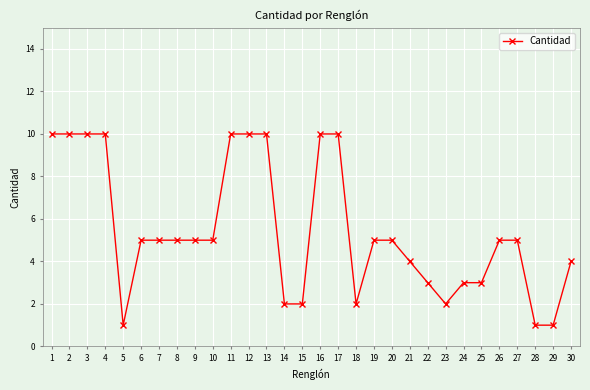

What is the value of the 18th point from the left?

2